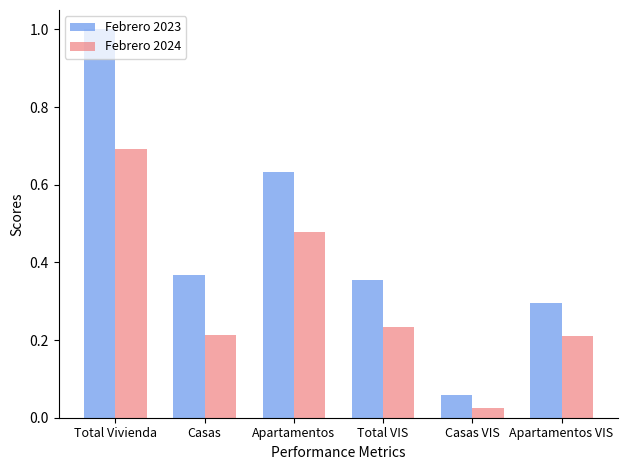

List the series in order of their overall mean, lowest first.

Febrero 2024, Febrero 2023